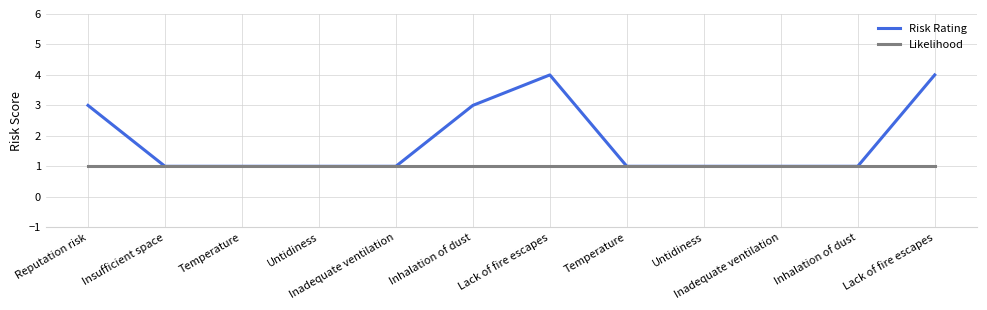

Reading left to right, list all the values displayed in this chart.

Risk Rating: Reputation risk=3	Insufficient space=1	Temperature=1	Untidiness=1	Inadequate ventilation=1	Inhalation of dust=3	Lack of fire escapes=4	Temperature=1	Untidiness=1	Inadequate ventilation=1	Inhalation of dust=1	Lack of fire escapes=4
Likelihood: Reputation risk=1	Insufficient space=1	Temperature=1	Untidiness=1	Inadequate ventilation=1	Inhalation of dust=1	Lack of fire escapes=1	Temperature=1	Untidiness=1	Inadequate ventilation=1	Inhalation of dust=1	Lack of fire escapes=1